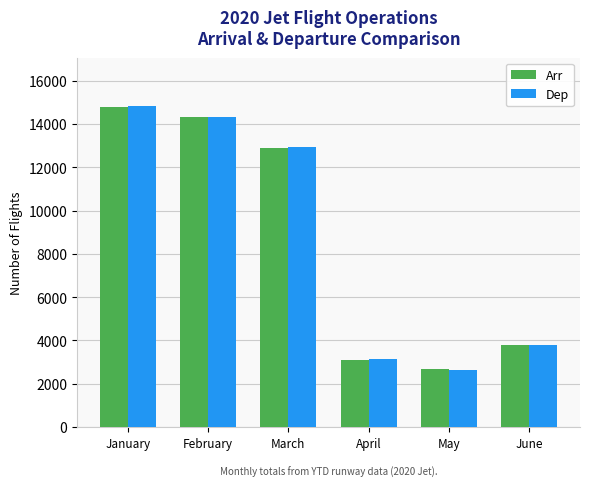

What is the average value of the Dep series?

8611